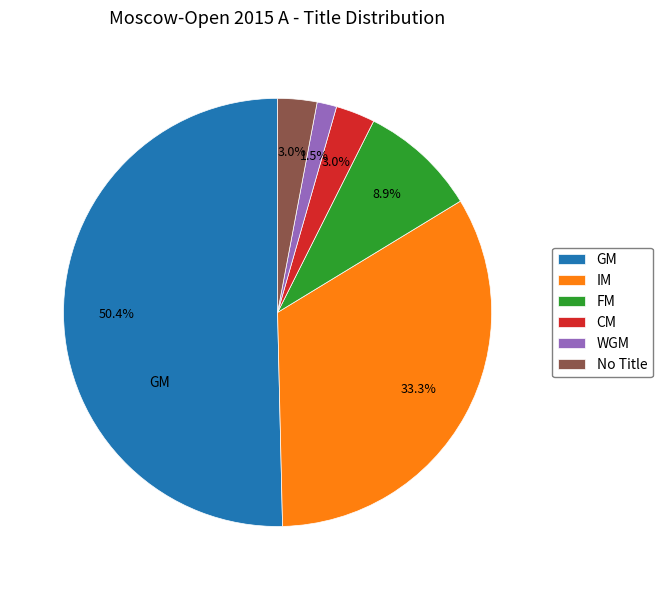

Do FM and CM together represent more than half of the pie?

No